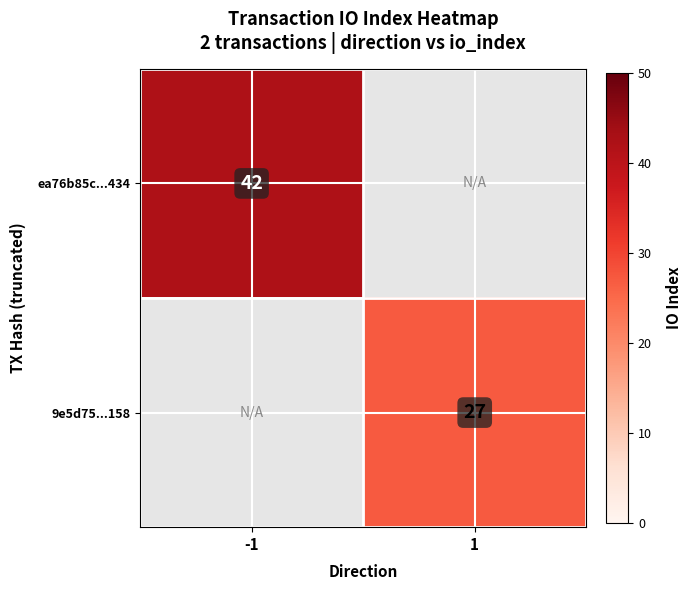

Is the value of 9e5d75...158 at 1 greater than the value of ea76b85c...434 at -1?

No